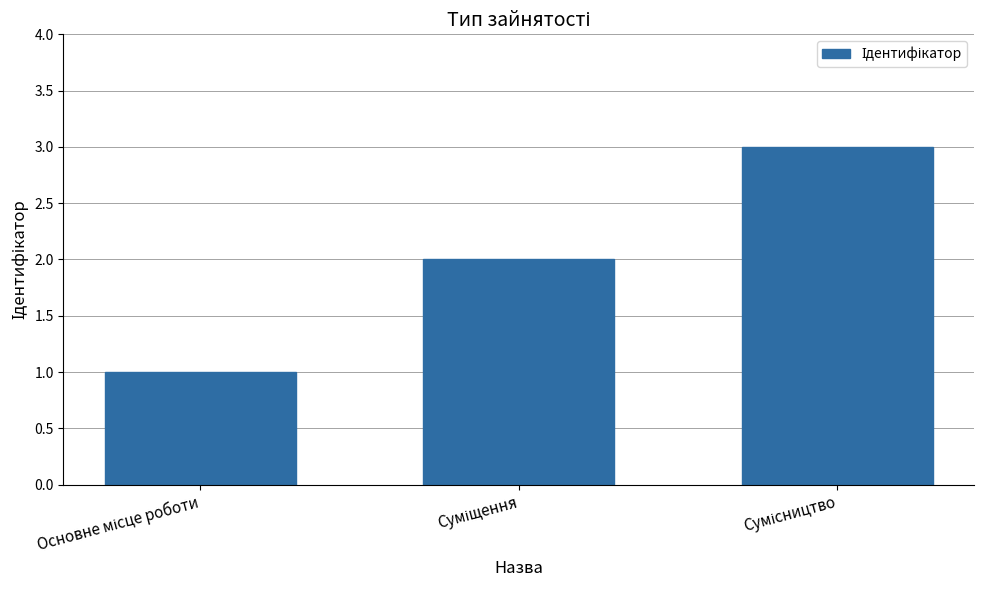

What is the maximum value shown in the chart?

3